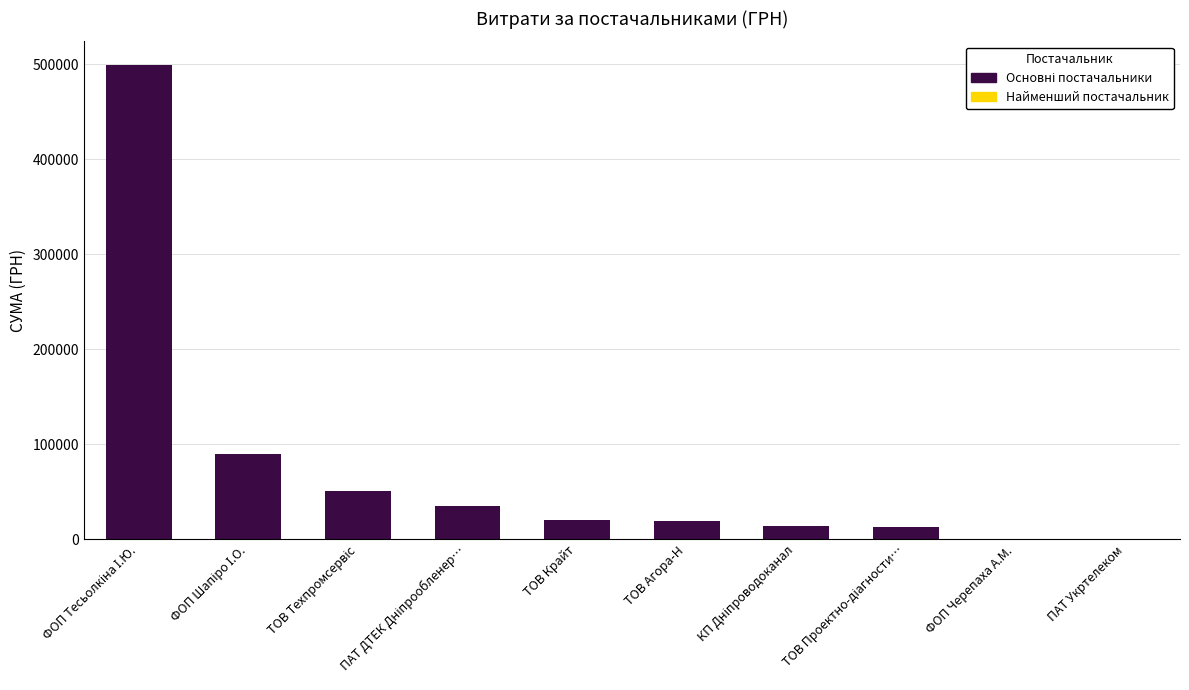

What is the sum of all values?

740612.6